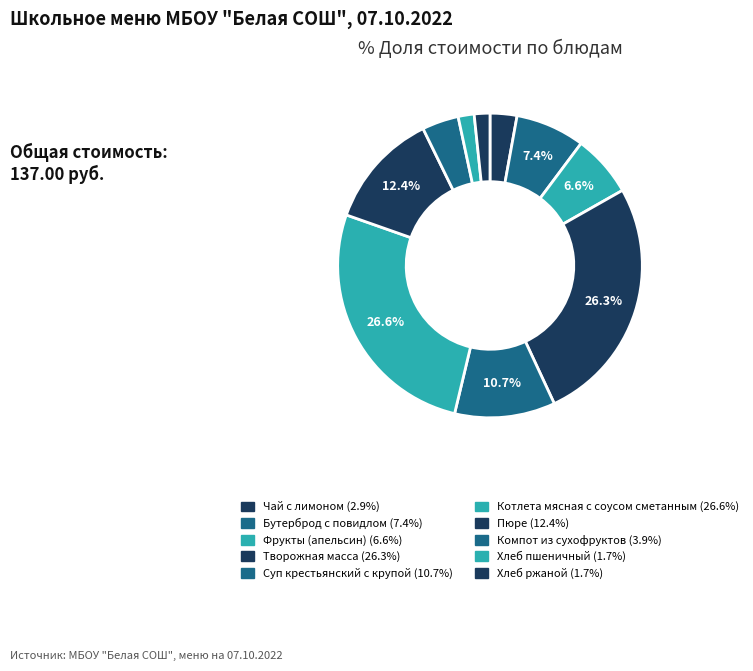

To the nearest percent, what portion does Чай с лимоном represent?

3%